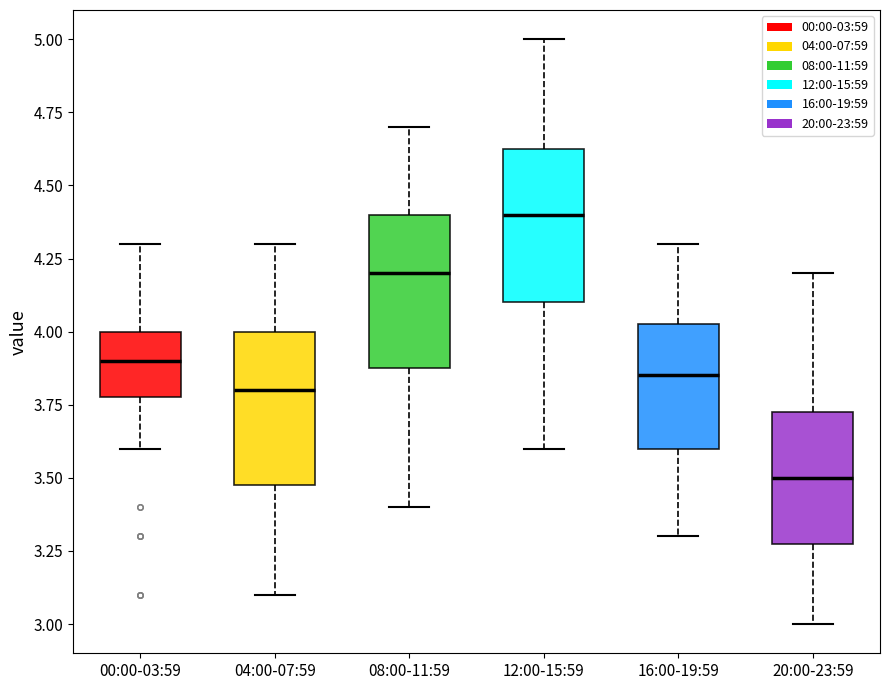

Reading left to right, transcribe this box plot: for each box, give where its median line is, the range the box spans, and where its two whiskers end, as read against the y-axis. The values are not printed on the chart, so give them approximately, as read against the axis.

00:00-03:59: median 3.90, box 3.80 to 4.00, whiskers 3.60 to 4.30
04:00-07:59: median 3.80, box 3.50 to 4.00, whiskers 3.10 to 4.30
08:00-11:59: median 4.20, box 3.90 to 4.40, whiskers 3.40 to 4.70
12:00-15:59: median 4.40, box 4.10 to 4.65, whiskers 3.60 to 5.00
16:00-19:59: median 3.85, box 3.60 to 4.05, whiskers 3.30 to 4.30
20:00-23:59: median 3.50, box 3.30 to 3.75, whiskers 3.00 to 4.20